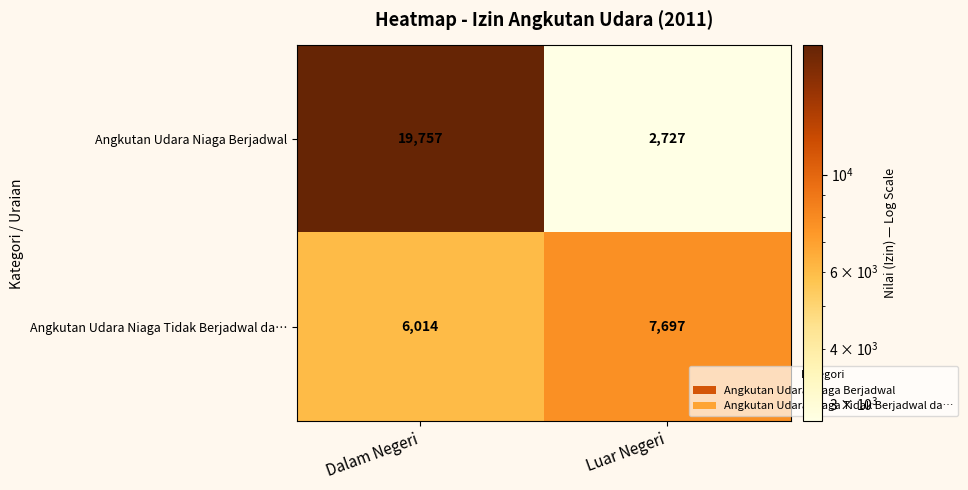

How many values in the Angkutan Udara Niaga Tidak Berjadwal da… series are below 7697?

1